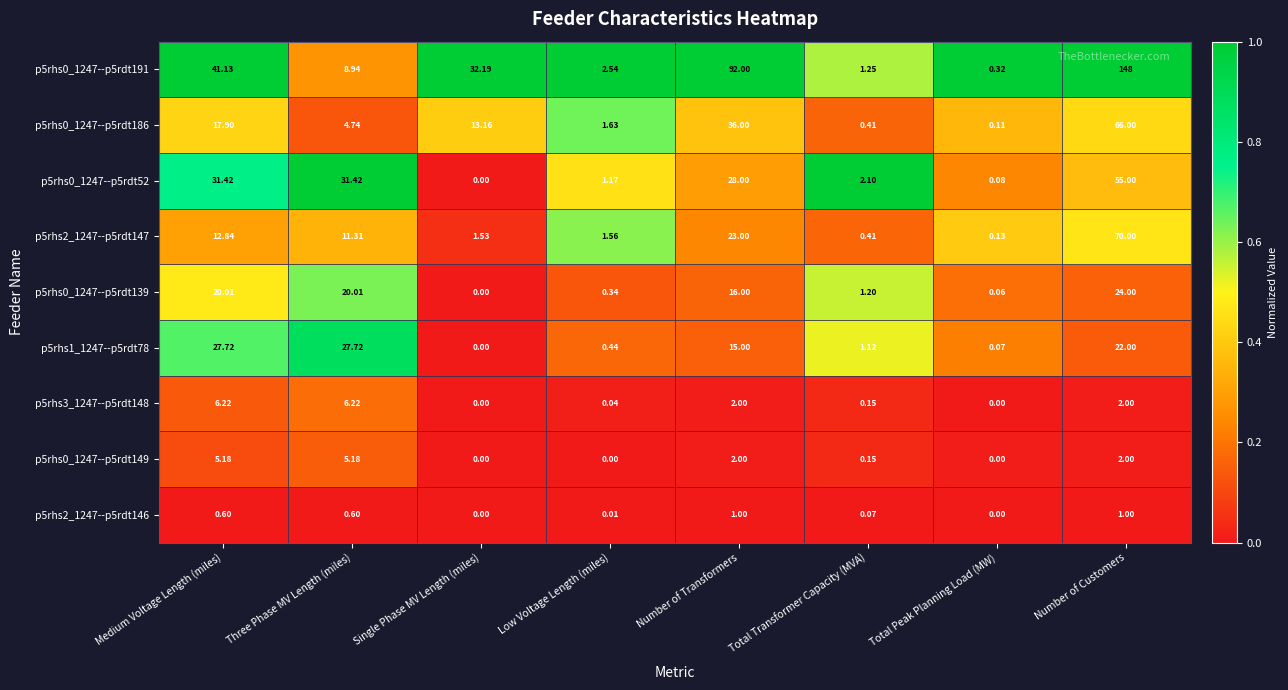

List the labels in order of p5rhs2_1247--p5rdt147 value, largest first.

Number of Customers, Number of Transformers, Medium Voltage Length (miles), Three Phase MV Length (miles), Low Voltage Length (miles), Single Phase MV Length (miles), Total Transformer Capacity (MVA), Total Peak Planning Load (MW)